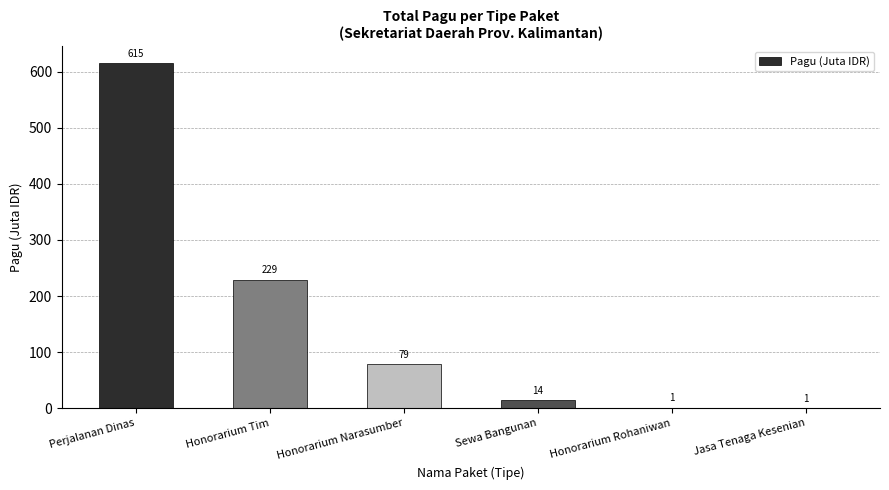

How many distinct data groups are displayed?

1